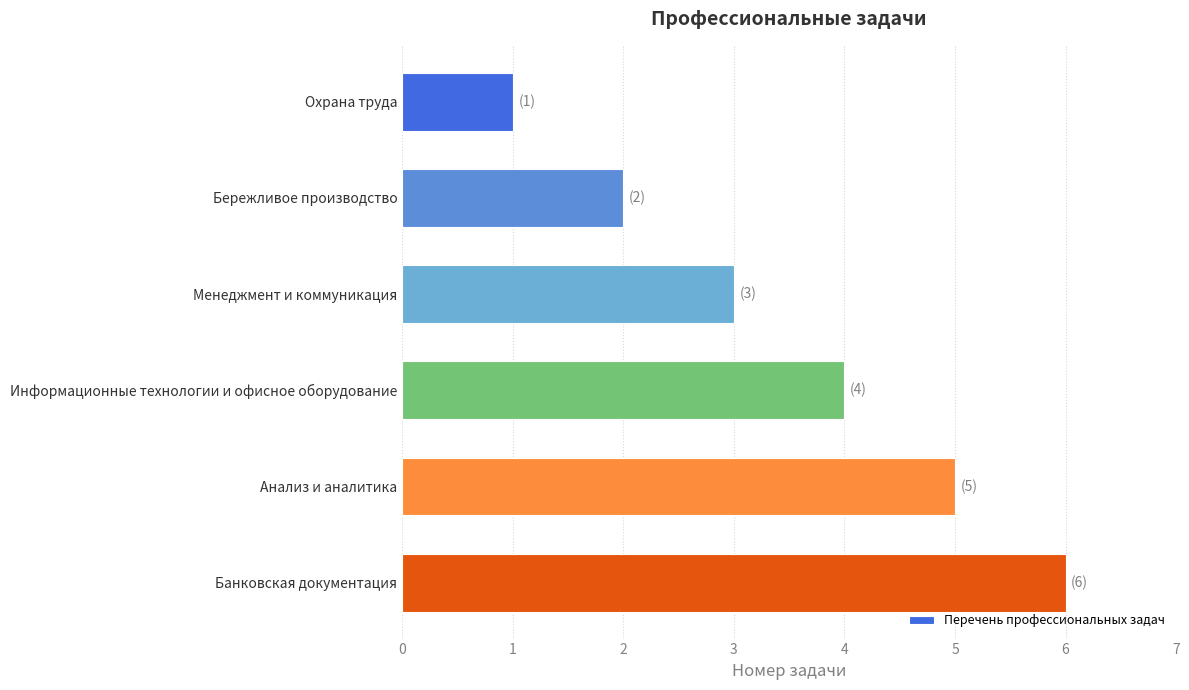

What is the ratio of the value at Менеджмент и коммуникация to the value at Банковская документация?

0.5